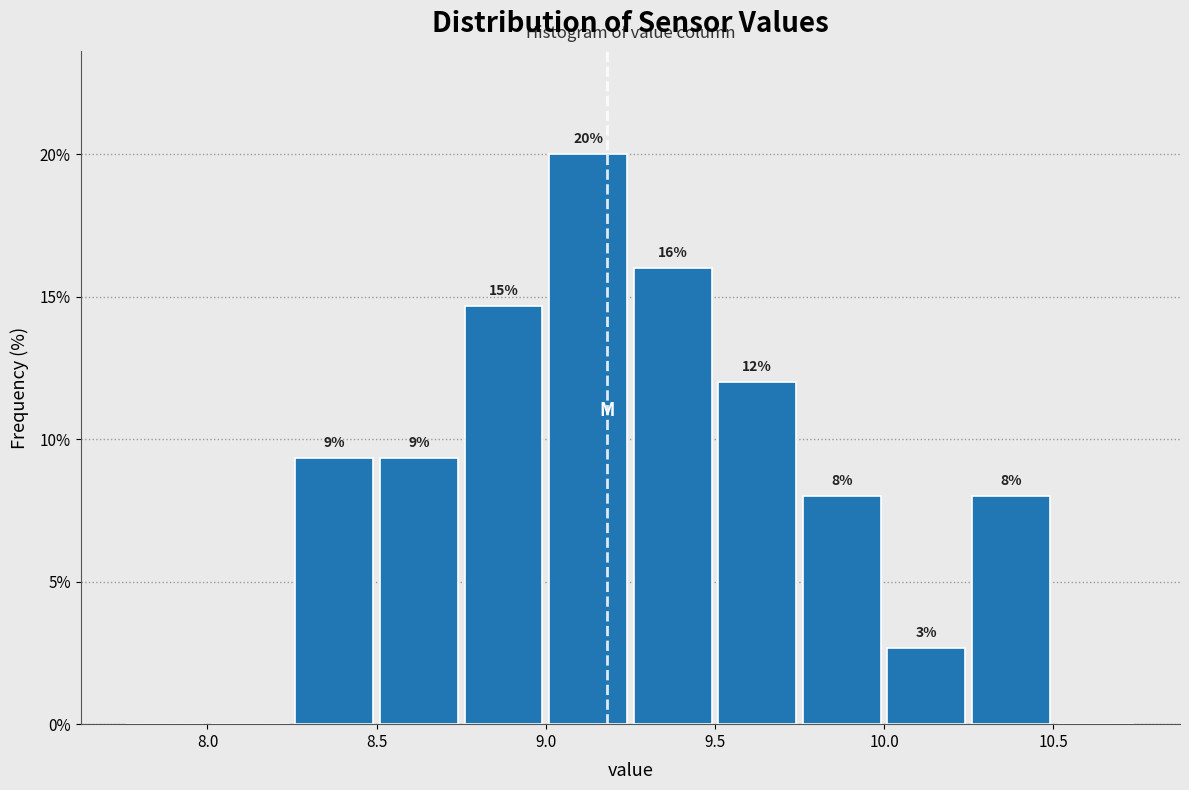

Over which range of the x-axis is the bar tallest?

9.00 to 9.25